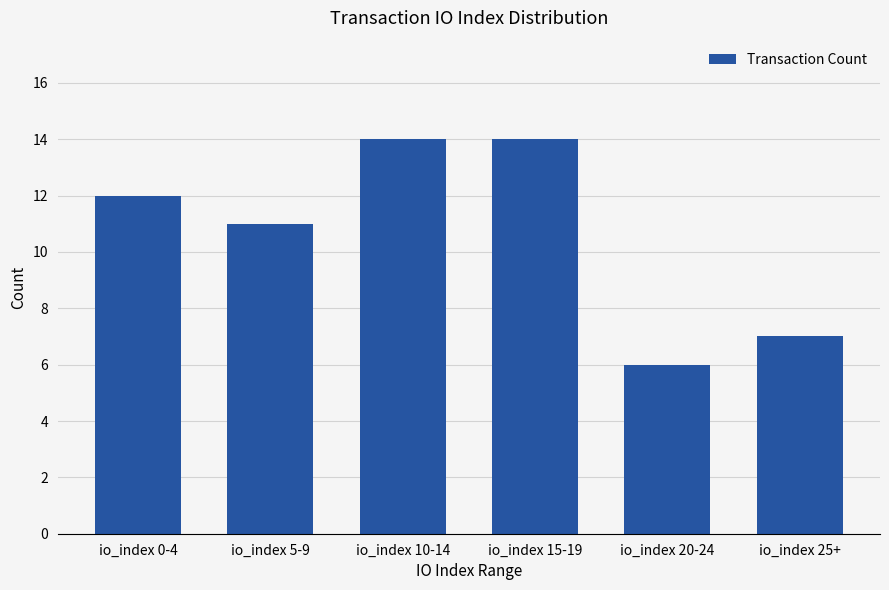

How many series are shown in this chart?

1